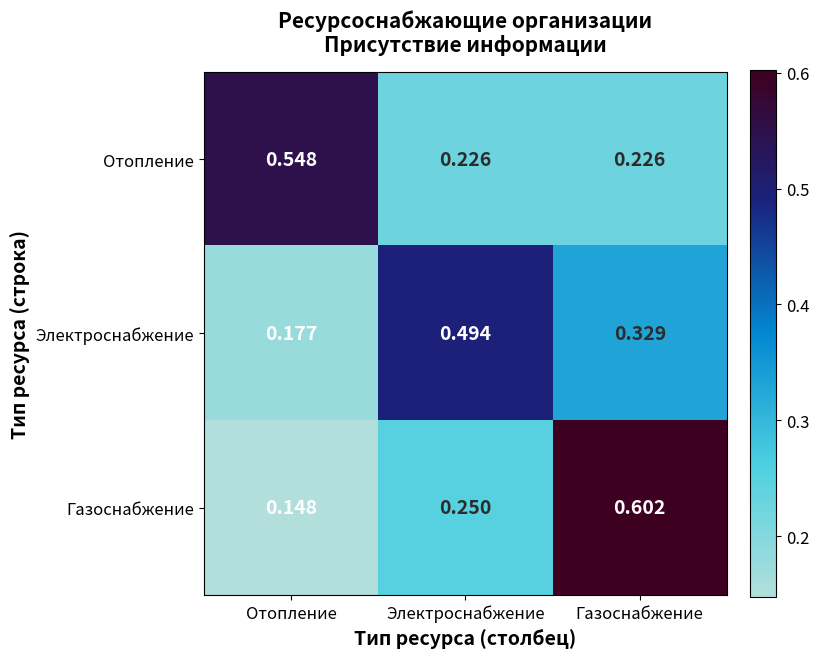

List the series in order of their peak value, lowest first.

Электроснабжение, Отопление, Газоснабжение